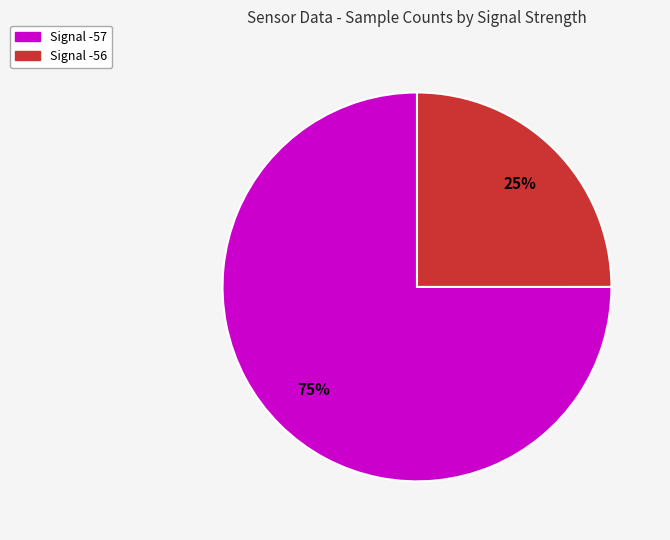

To the nearest percent, what is the difference between the largest and smallest slice percentages?

50%